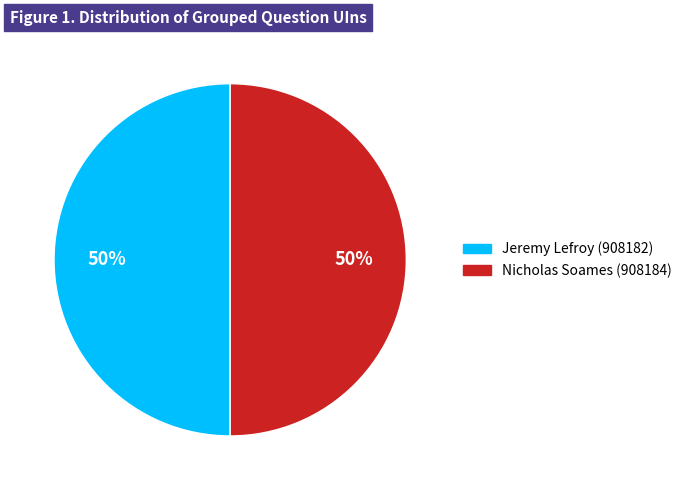

What is the ratio of the value at Nicholas Soames (908184) to the value at Jeremy Lefroy (908182)?

1.0